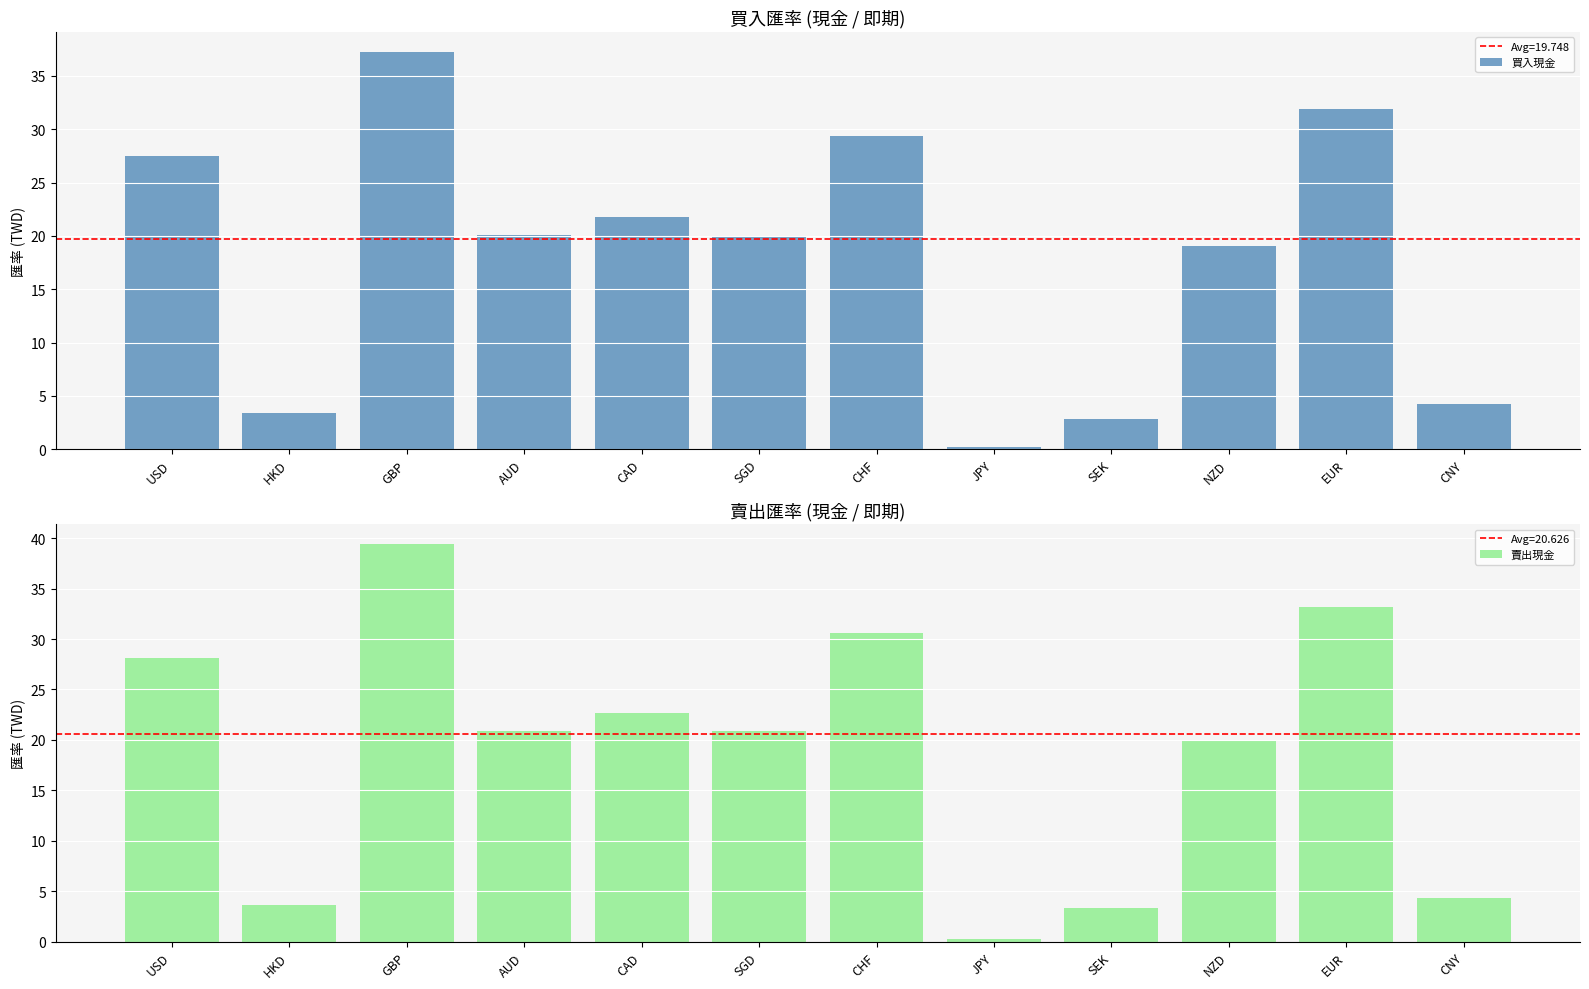

At which label is 買入現金 closest to 18?

NZD